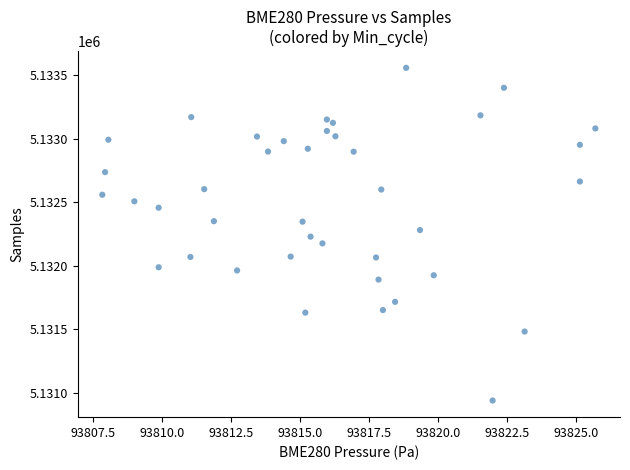

What is the range of Y values (max minus min)?

2619